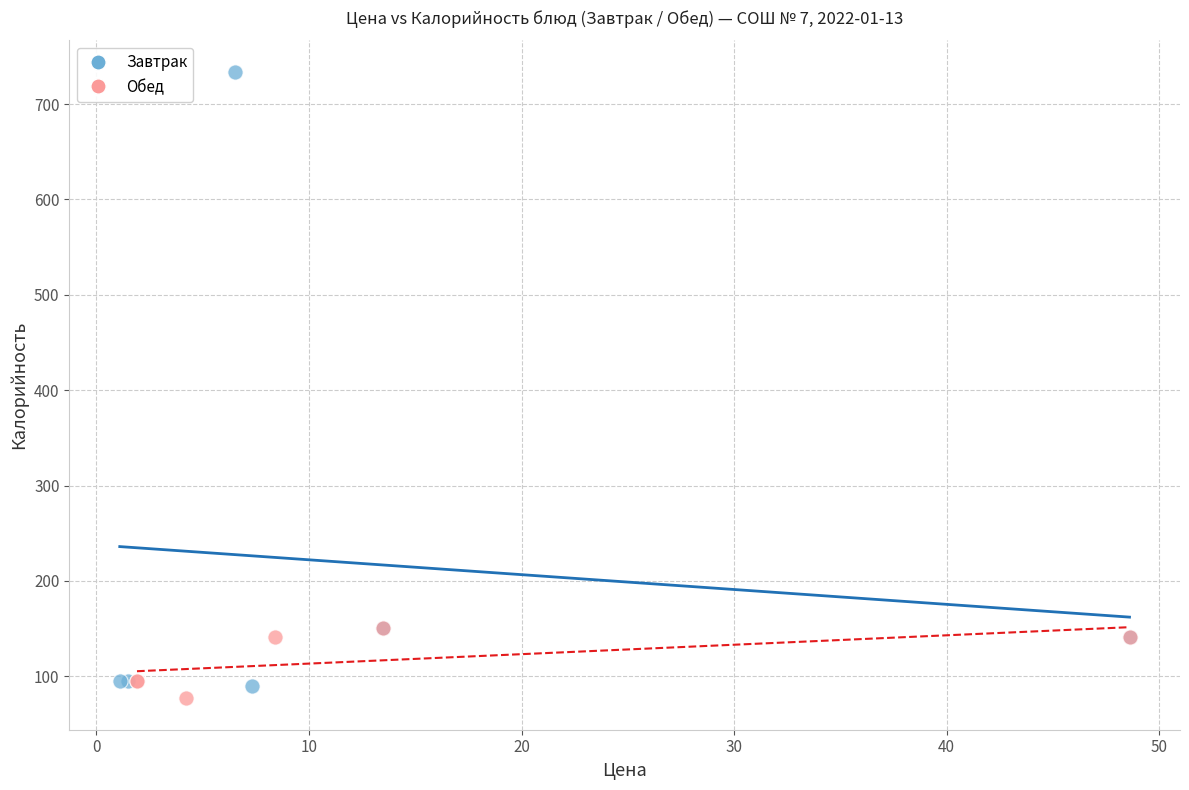

Which series reaches the maximum Y coordinate?

Завтрак